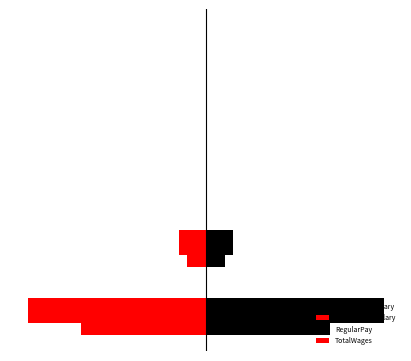

Reading right to left, list all the values displayed in this chart.

MinPositionSalary: 0	0	0	1500	9856
MaxPositionSalary: 0	0	0	-1500	-9856
RegularPay: 0	0	0	1500	9856
TotalWages: 0	0	0	-1500	-9856